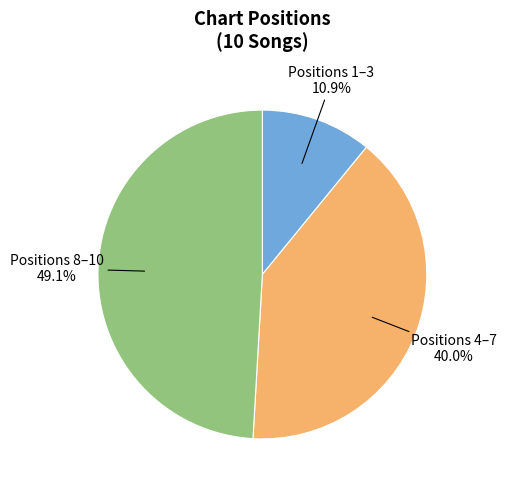

Does any single category account for the majority?

No